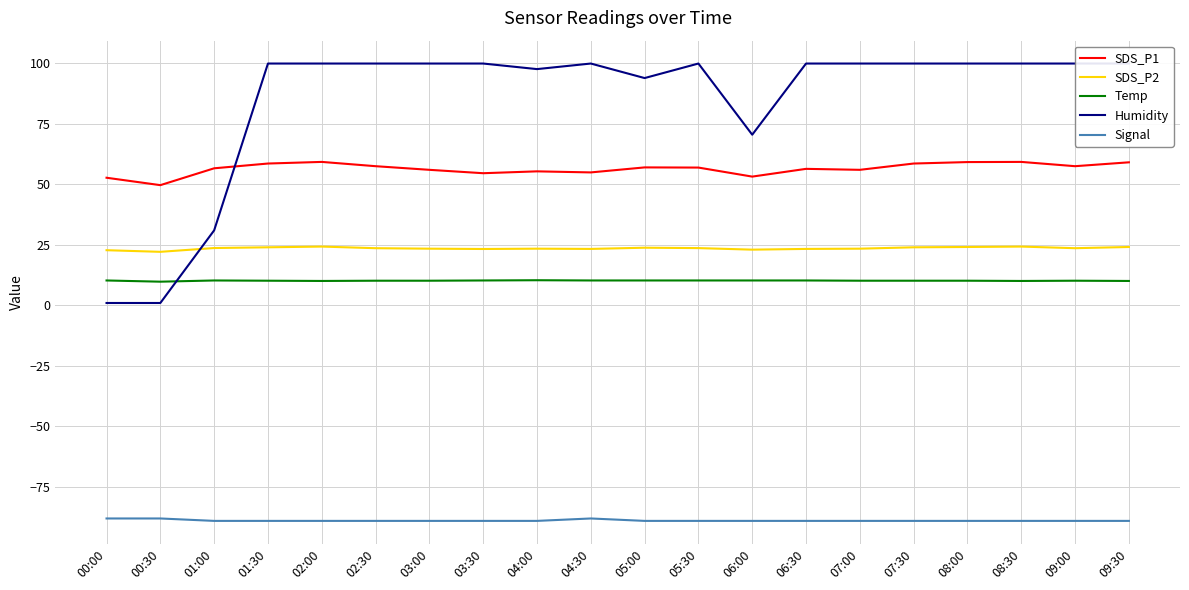

Reading left to right, list all the values displayed in this chart.

SDS_P1: 00:00=52.7	00:30=49.7	01:00=56.6	01:30=58.6	02:00=59.3	02:30=57.5	03:00=56.0	03:30=54.6	04:00=55.4	04:30=54.9	05:00=57.0	05:30=56.9	06:00=53.2	06:30=56.4	07:00=56.0	07:30=58.6	08:00=59.2	08:30=59.3	09:00=57.5	09:30=59.1
SDS_P2: 00:00=22.8	00:30=22.1	01:00=23.7	01:30=24.0	02:00=24.3	02:30=23.6	03:00=23.4	03:30=23.3	04:00=23.4	04:30=23.3	05:00=23.8	05:30=23.7	06:00=23.0	06:30=23.3	07:00=23.4	07:30=24.0	08:00=24.1	08:30=24.3	09:00=23.6	09:30=24.1
Temp: 00:00=10.3	00:30=9.8	01:00=10.3	01:30=10.2	02:00=10.1	02:30=10.2	03:00=10.2	03:30=10.3	04:00=10.4	04:30=10.3	05:00=10.3	05:30=10.3	06:00=10.3	06:30=10.3	07:00=10.2	07:30=10.2	08:00=10.2	08:30=10.1	09:00=10.2	09:30=10.1
Humidity: 00:00=1.0	00:30=1.0	01:00=31.0	01:30=99.9	02:00=99.9	02:30=99.9	03:00=99.9	03:30=99.9	04:00=97.6	04:30=99.9	05:00=93.9	05:30=99.9	06:00=70.5	06:30=99.9	07:00=99.9	07:30=99.9	08:00=99.9	08:30=99.9	09:00=99.9	09:30=99.9
Signal: 00:00=-88.0	00:30=-88.0	01:00=-89.0	01:30=-89.0	02:00=-89.0	02:30=-89.0	03:00=-89.0	03:30=-89.0	04:00=-89.0	04:30=-88.0	05:00=-89.0	05:30=-89.0	06:00=-89.0	06:30=-89.0	07:00=-89.0	07:30=-89.0	08:00=-89.0	08:30=-89.0	09:00=-89.0	09:30=-89.0